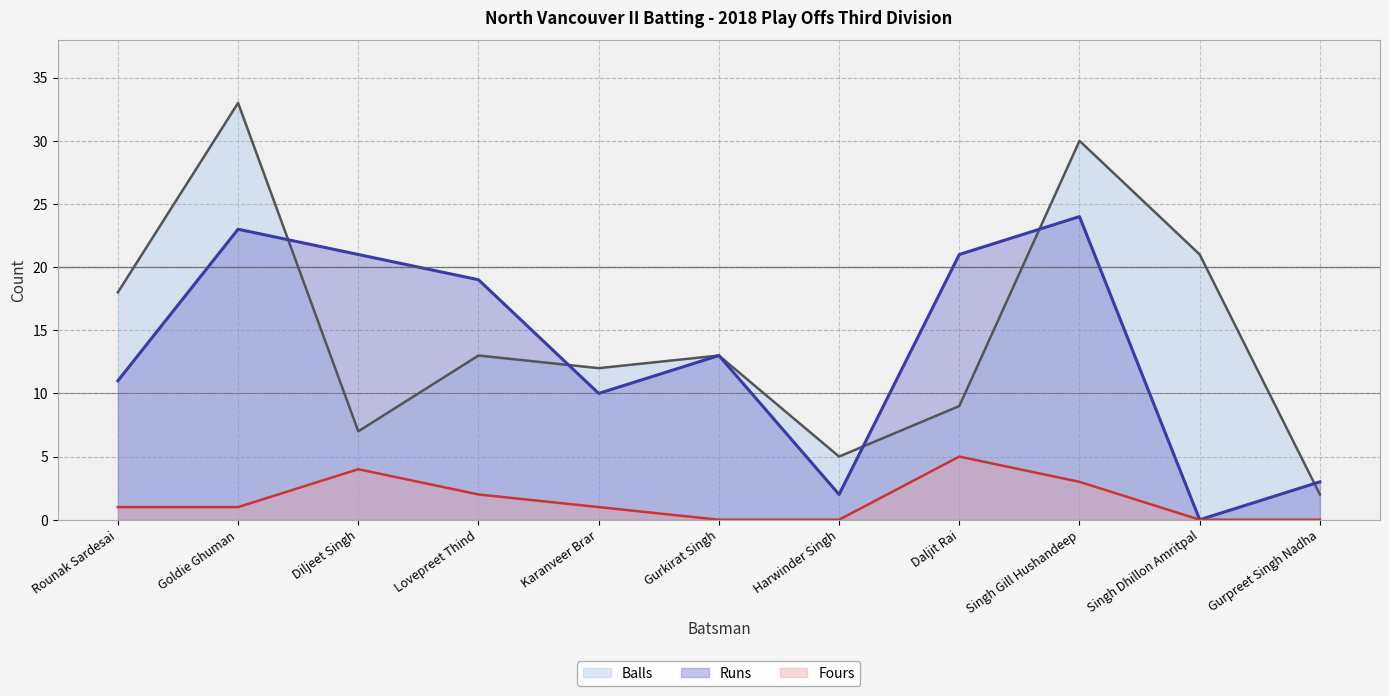

The value of Runs at Gurpreet Singh Nadha is 3. True or false?

True